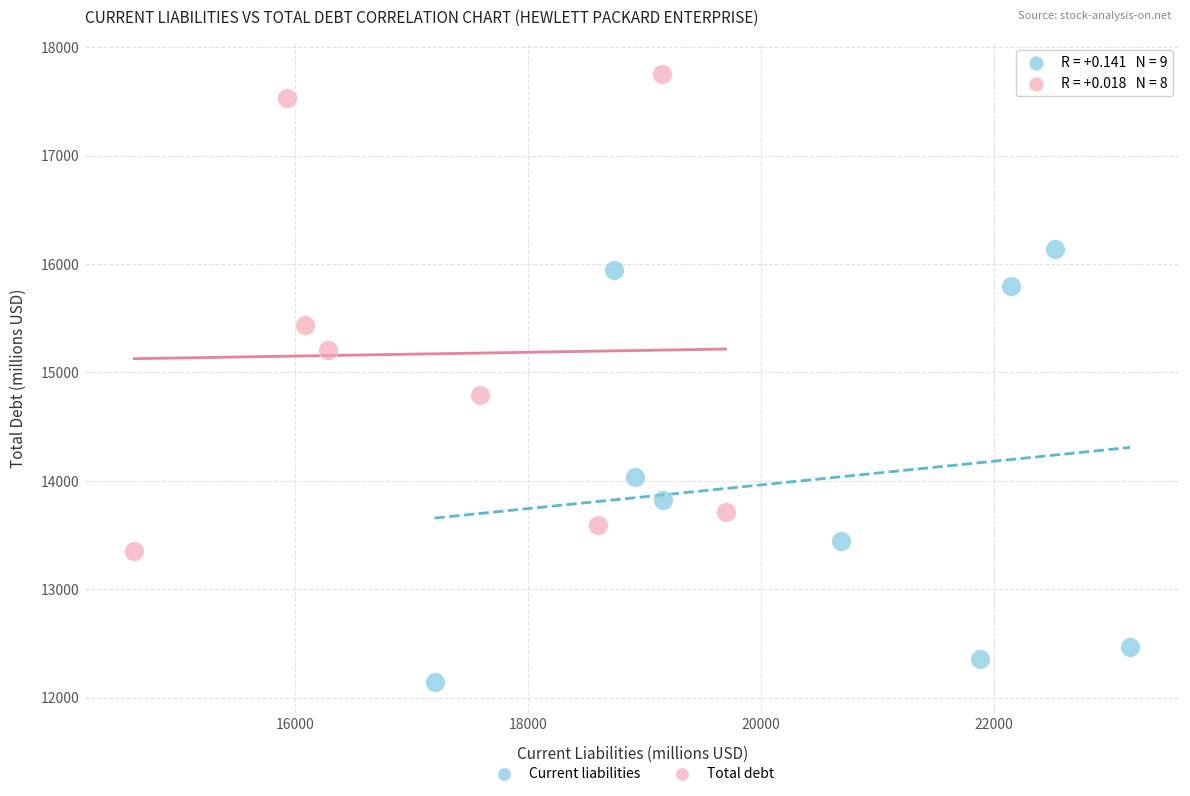

Which series reaches the maximum Y coordinate?

Total debt